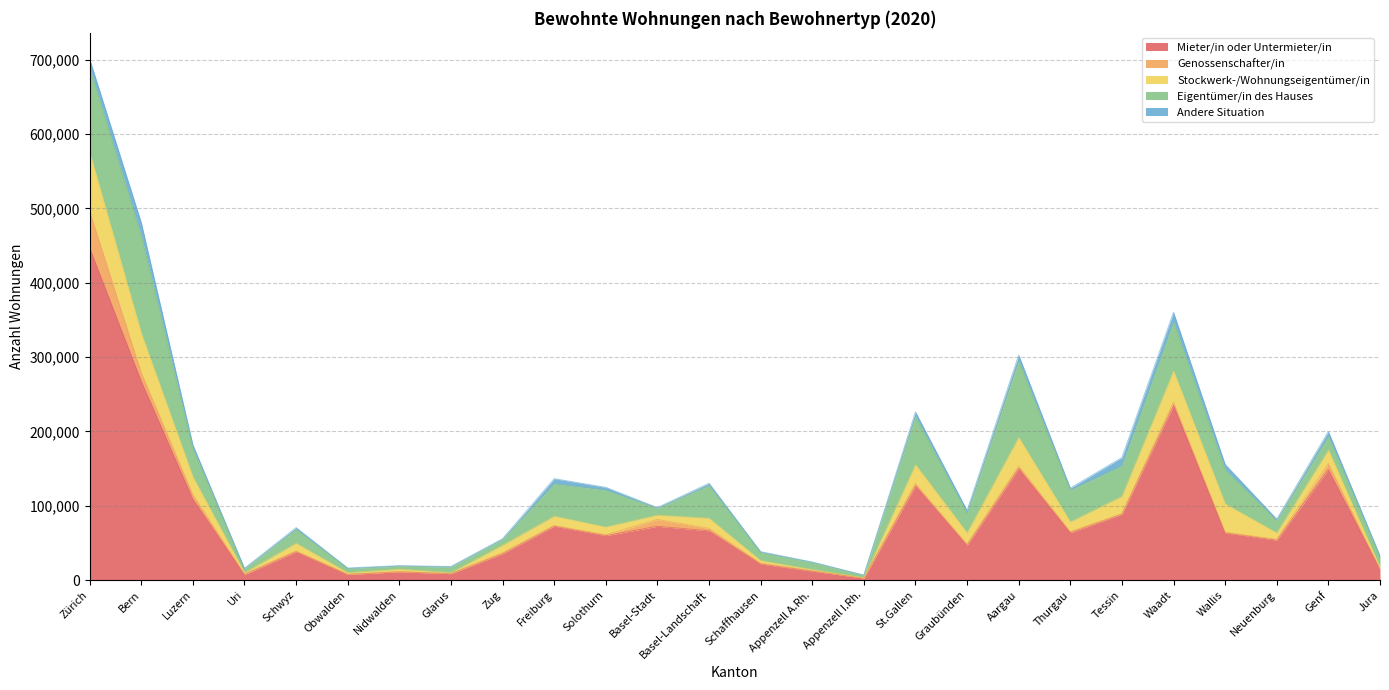

What is the sum of all Eigentümer/in des Hauses values?

941044